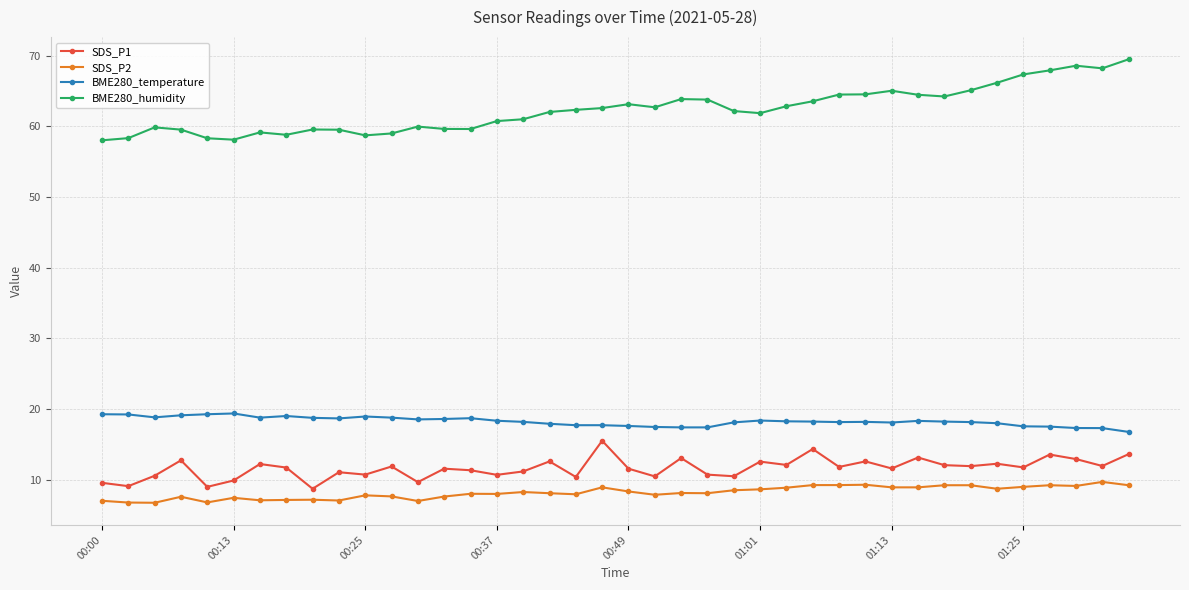

List the series in order of their peak value, lowest first.

SDS_P2, SDS_P1, BME280_temperature, BME280_humidity